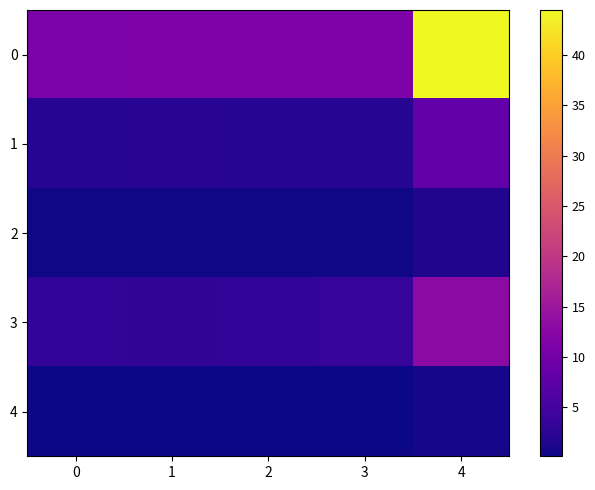

Rank the series by their maximum value, from highest to lowest.

0, 3, 1, 2, 4